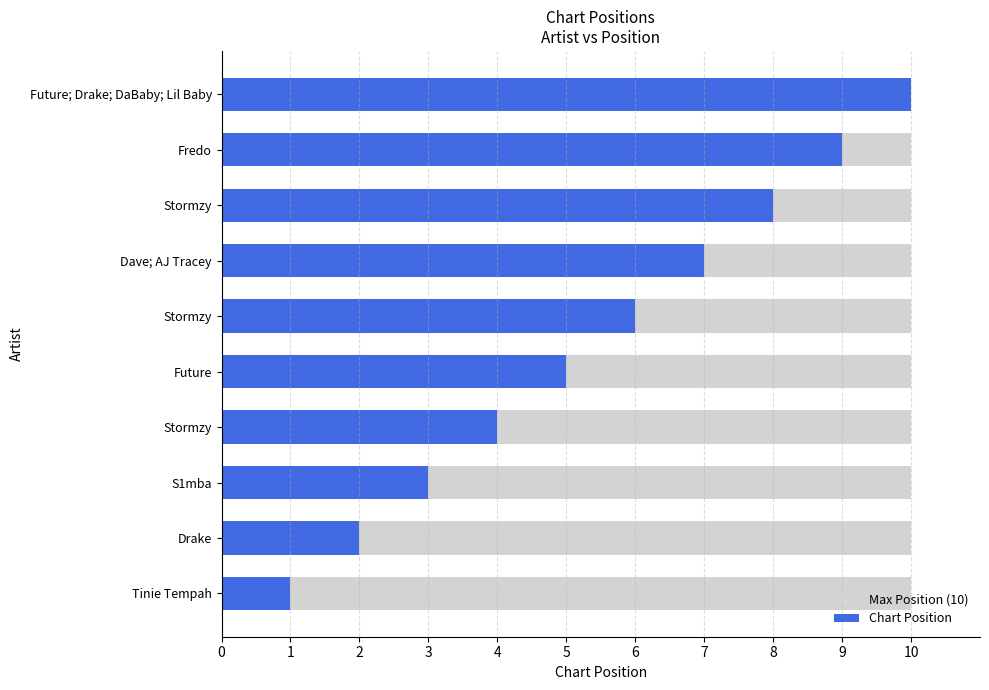

Which series changed the most between 0 and 6?

Chart Position